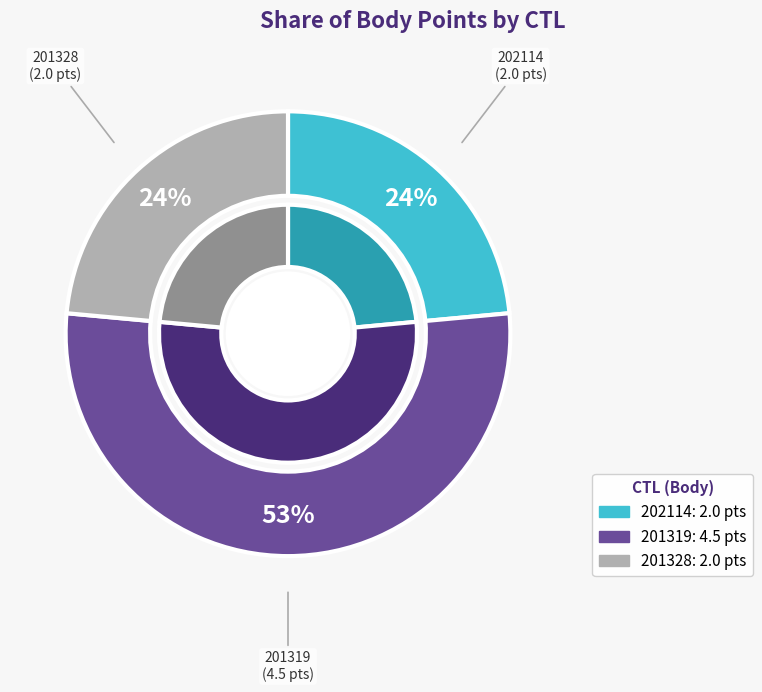

What is the change in value from 201319 to 201328?

-2.5